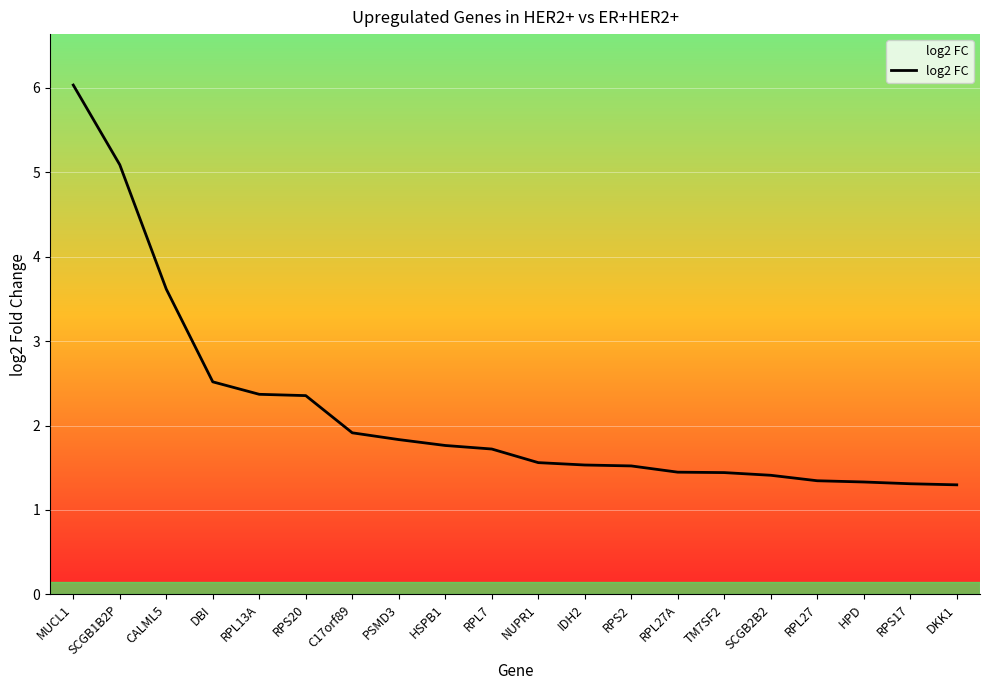

What position from the right is MUCL1?

20